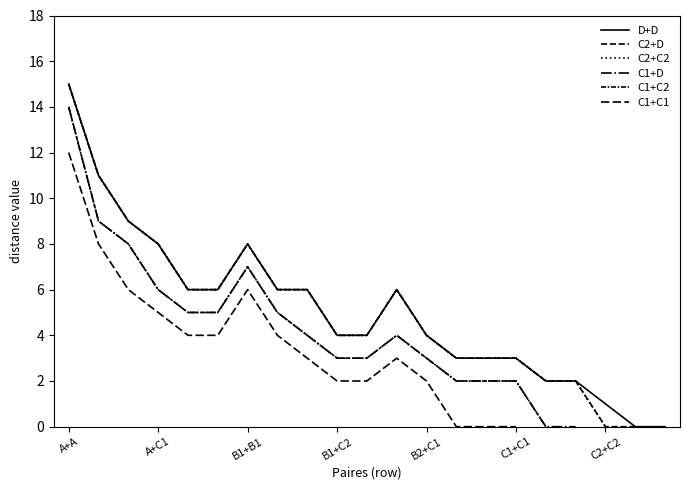

Rank the series by their maximum value, from highest to lowest.

D+D, C2+D, C2+C2, C1+D, C1+C2, C1+C1